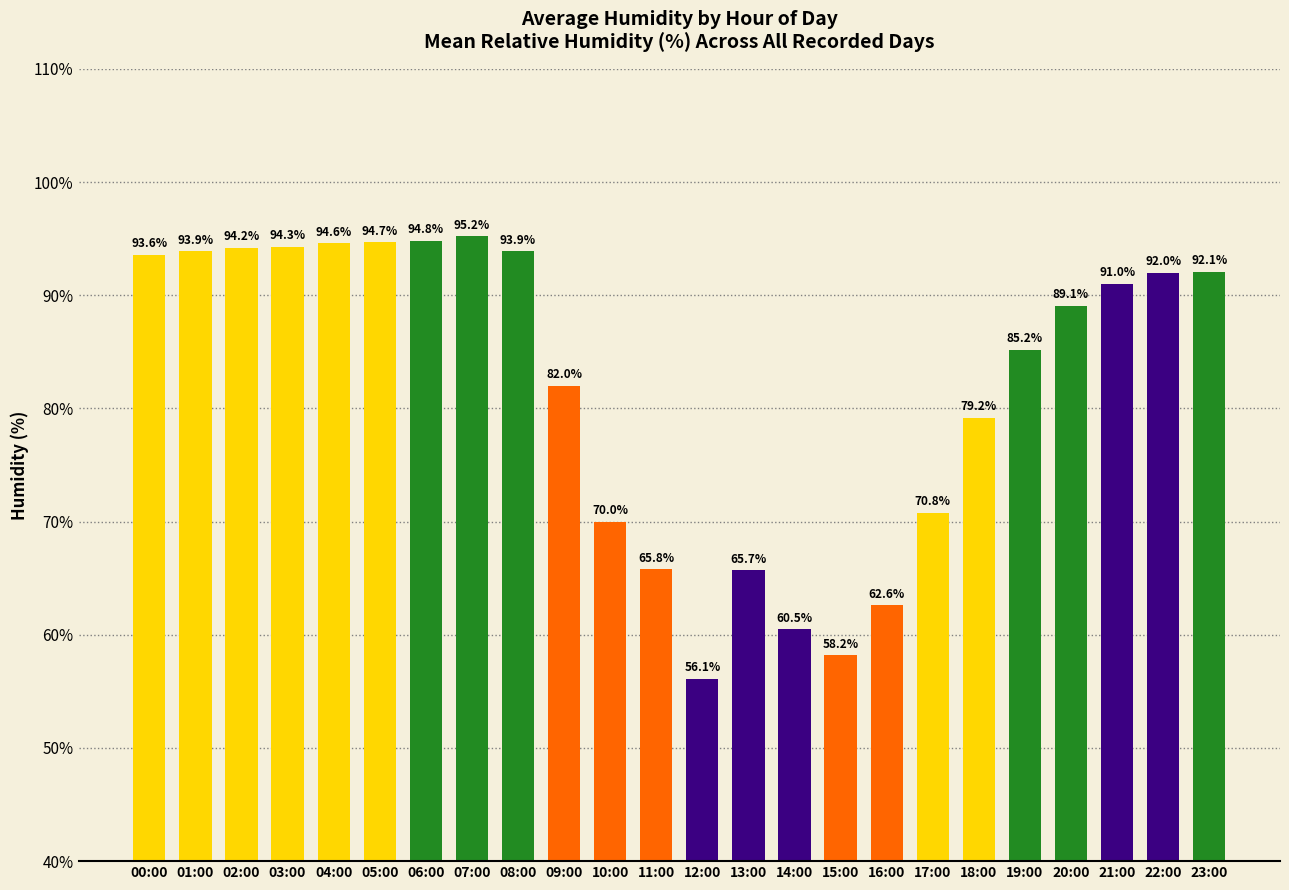

Where does the data first go above 91?

00:00